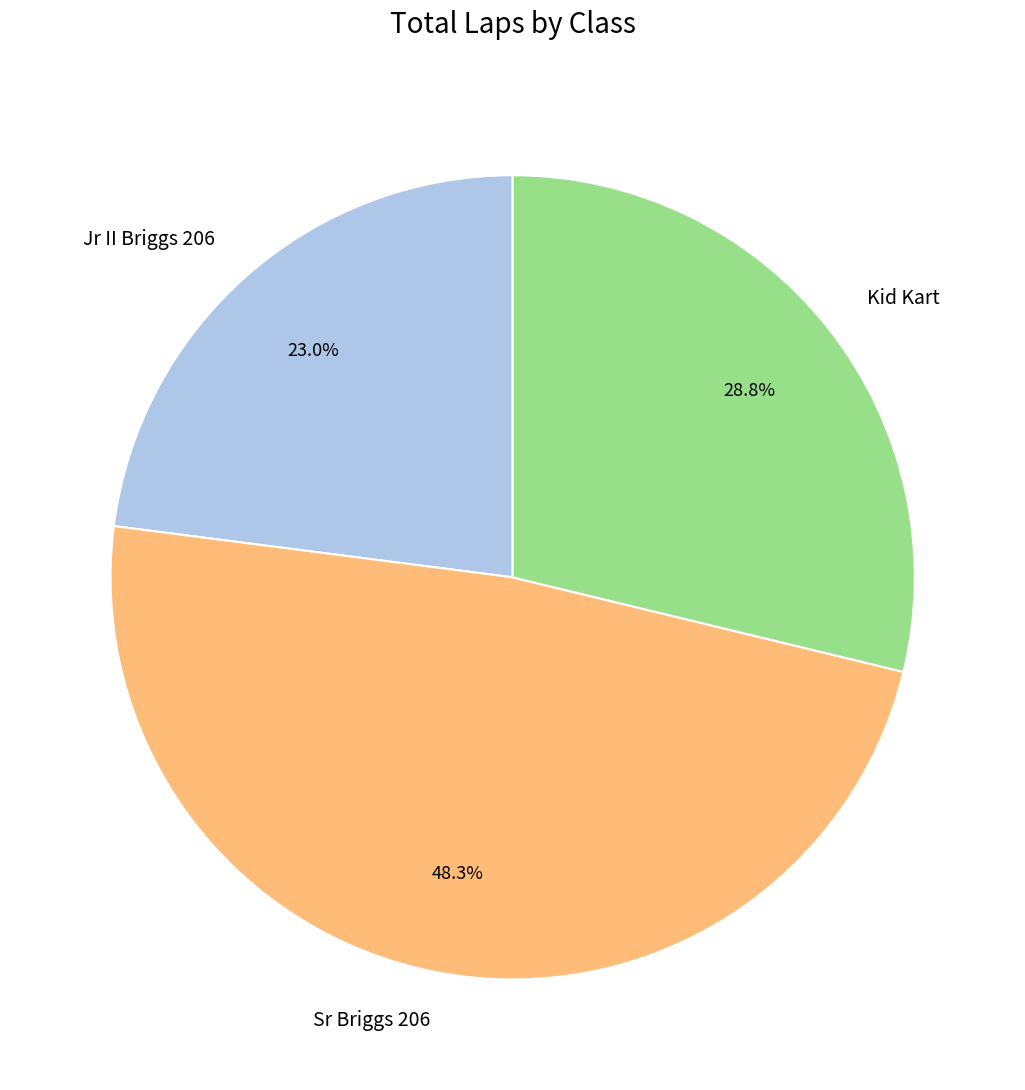

What is the smallest slice in the pie chart?

Jr II Briggs 206